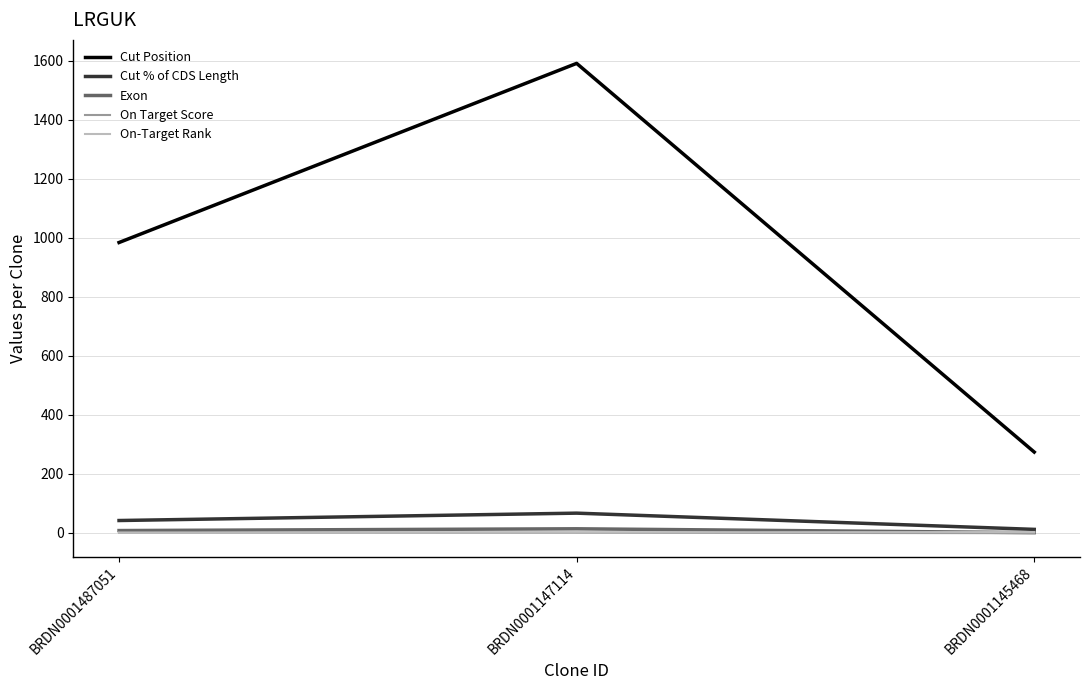

Where is Cut Position nearest to the value 932?

BRDN0001487051